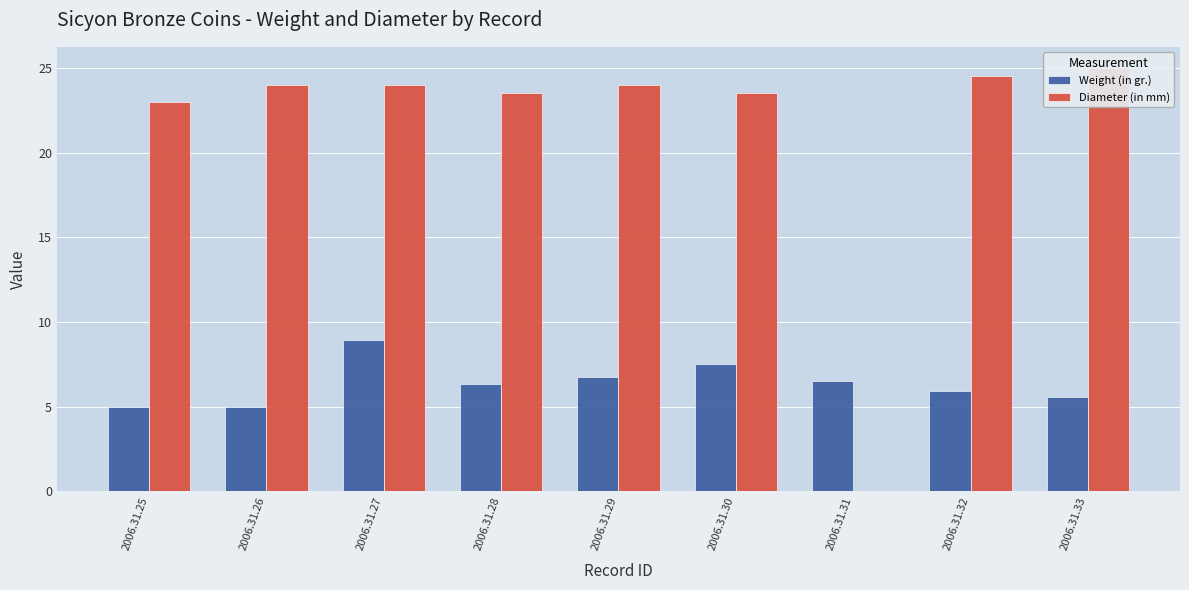

At which label does Diameter (in mm) first exceed 24?

2006.31.32